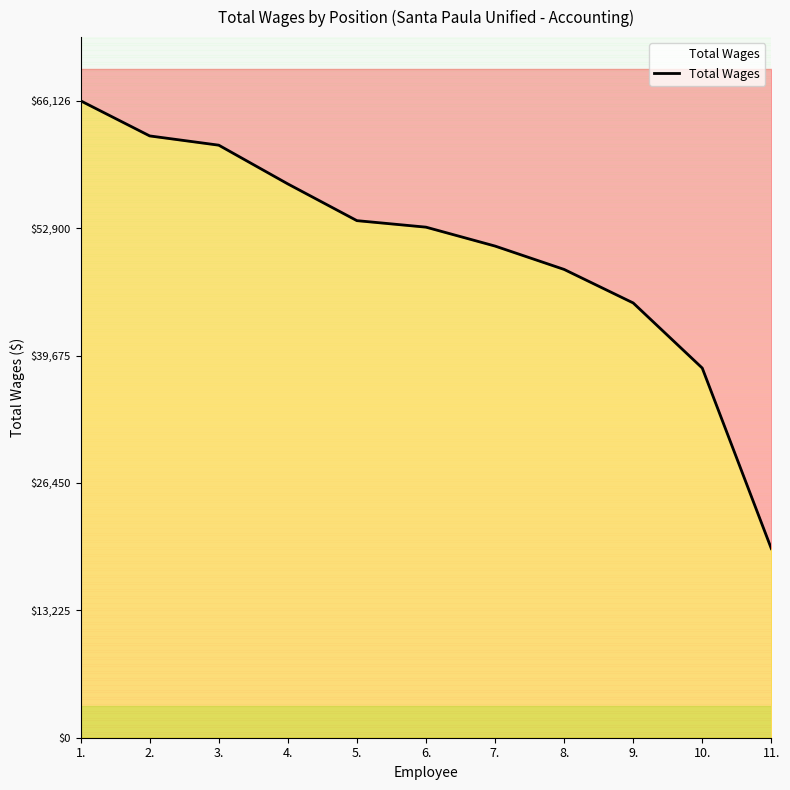

List the labels in order of value, smallest first.

11., 10., 9., 8., 7., 6., 5., 4., 3., 2., 1.